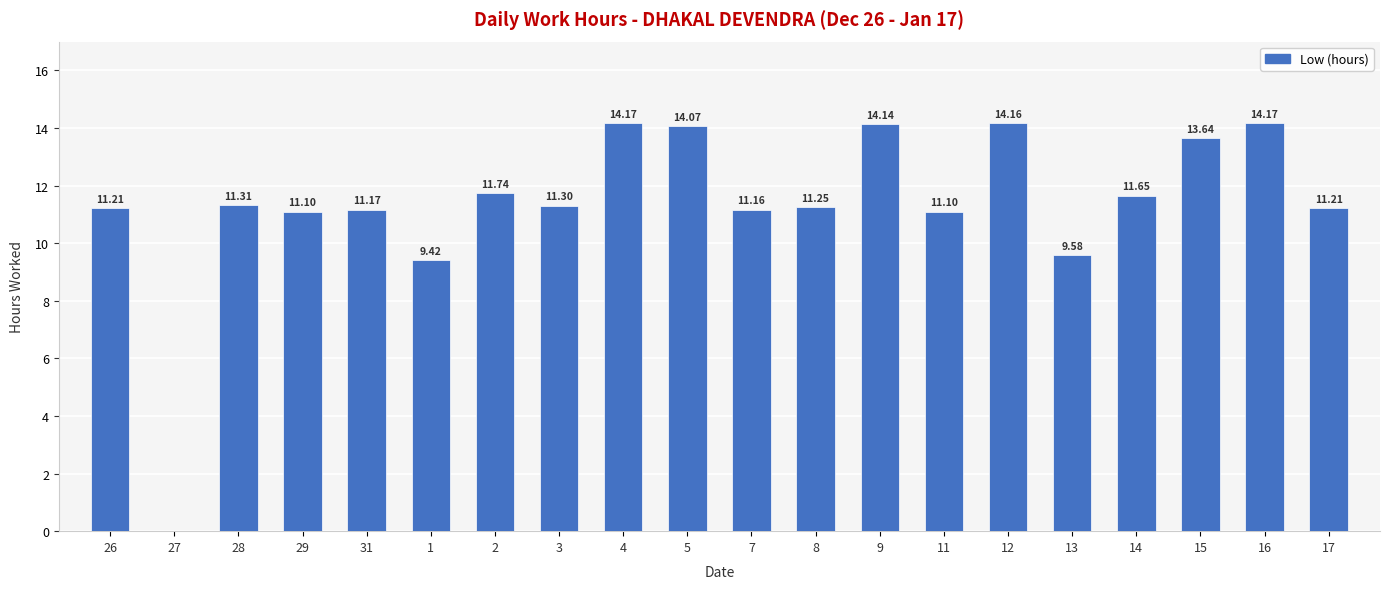

Where does the data first go above 11?

26